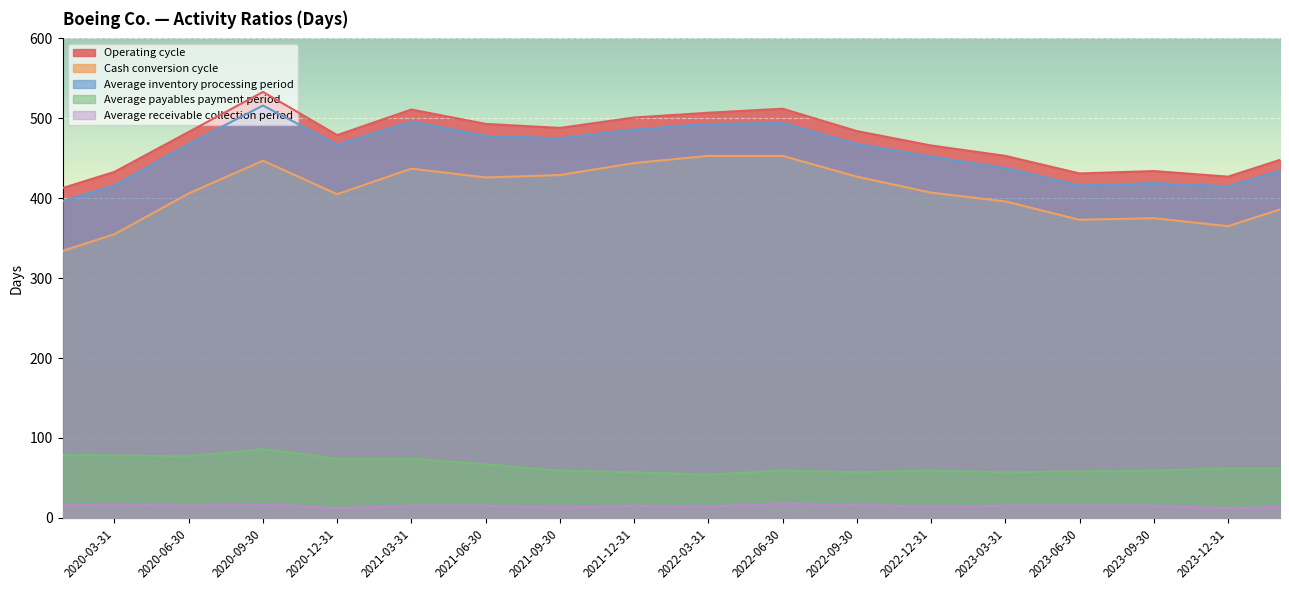

Reading left to right, transcribe all the data shown in this chart.

Operating cycle: 2024-03-31=457	2023-12-31=427	2023-09-30=434	2023-06-30=431	2023-03-31=453	2022-12-31=466	2022-09-30=484	2022-06-30=512	2022-03-31=507	2021-12-31=501	2021-09-30=488	2021-06-30=493	2021-03-31=511	2020-12-31=479	2020-09-30=533	2020-06-30=483	2020-03-31=433	2019-12-31=404
Cash conversion cycle: 2024-03-31=395	2023-12-31=365	2023-09-30=375	2023-06-30=373	2023-03-31=396	2022-12-31=407	2022-09-30=427	2022-06-30=453	2022-03-31=453	2021-12-31=444	2021-09-30=429	2021-06-30=426	2021-03-31=437	2020-12-31=405	2020-09-30=447	2020-06-30=406	2020-03-31=355	2019-12-31=325
Average inventory processing period: 2024-03-31=443	2023-12-31=415	2023-09-30=419	2023-06-30=416	2023-03-31=438	2022-12-31=452	2022-09-30=468	2022-06-30=494	2022-03-31=493	2021-12-31=486	2021-09-30=475	2021-06-30=478	2021-03-31=496	2020-12-31=467	2020-09-30=516	2020-06-30=468	2020-03-31=416	2019-12-31=388
Average payables payment period: 2024-03-31=62	2023-12-31=62	2023-09-30=59	2023-06-30=58	2023-03-31=57	2022-12-31=59	2022-09-30=57	2022-06-30=59	2022-03-31=54	2021-12-31=57	2021-09-30=59	2021-06-30=67	2021-03-31=74	2020-12-31=74	2020-09-30=86	2020-06-30=77	2020-03-31=78	2019-12-31=79
Average receivable collection period: 2024-03-31=14	2023-12-31=12	2023-09-30=15	2023-06-30=15	2023-03-31=15	2022-12-31=14	2022-09-30=16	2022-06-30=18	2022-03-31=14	2021-12-31=15	2021-09-30=13	2021-06-30=15	2021-03-31=15	2020-12-31=12	2020-09-30=17	2020-06-30=15	2020-03-31=17	2019-12-31=16